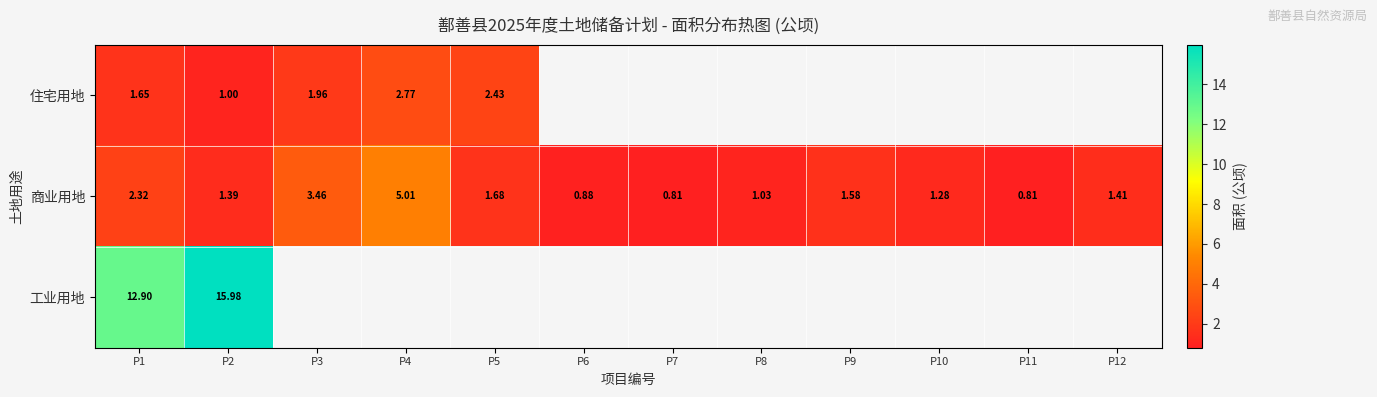

What is the average value of the 商业用地 series?

1.8